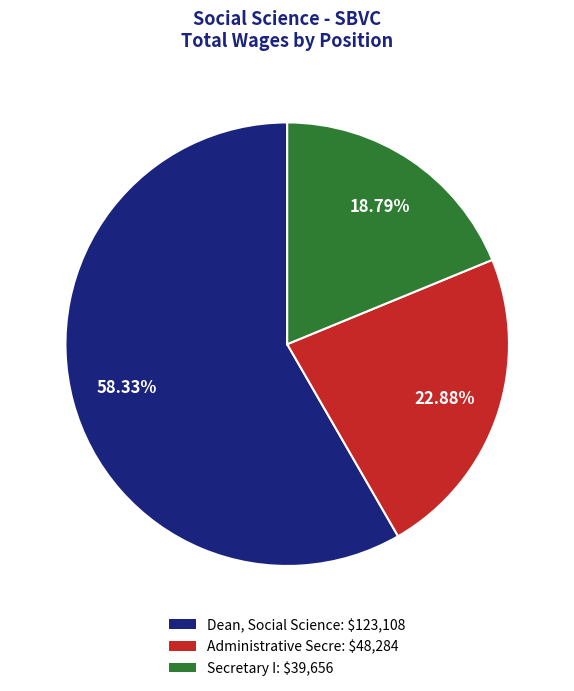

Which category has the smallest portion of the pie?

Secretary I